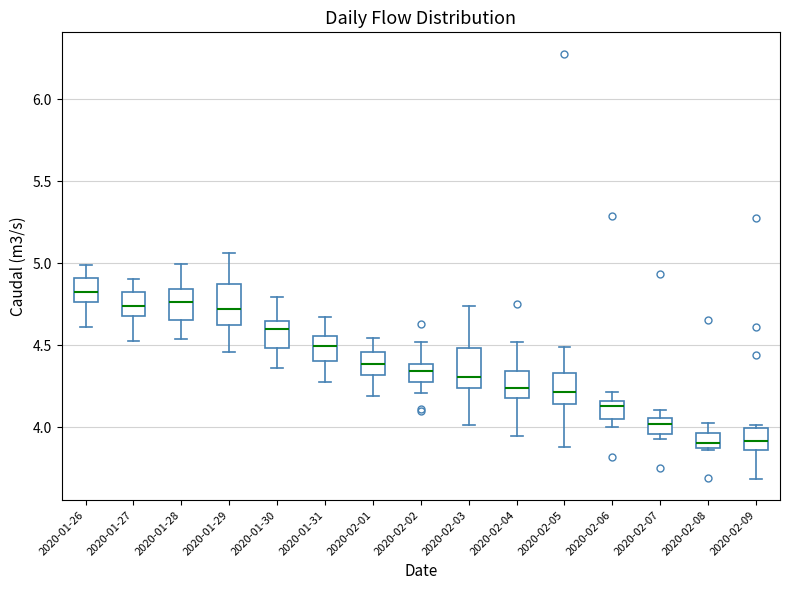

Where does the median line of the box for 2020-01-26 sit on the y-axis? The values are not printed on the chart, so give them approximately, as read against the axis.

4.80